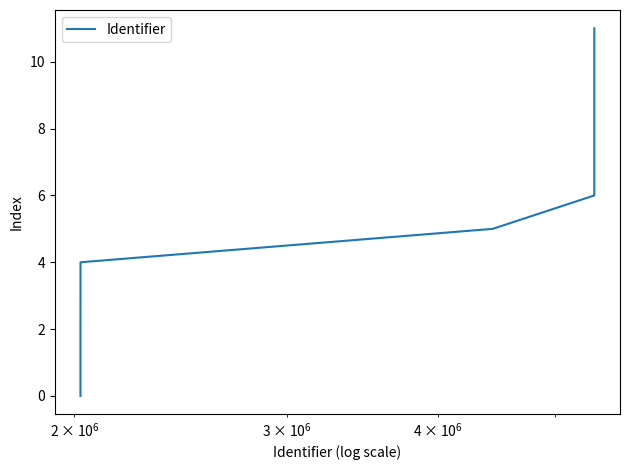

What is the maximum value shown in the chart?

11